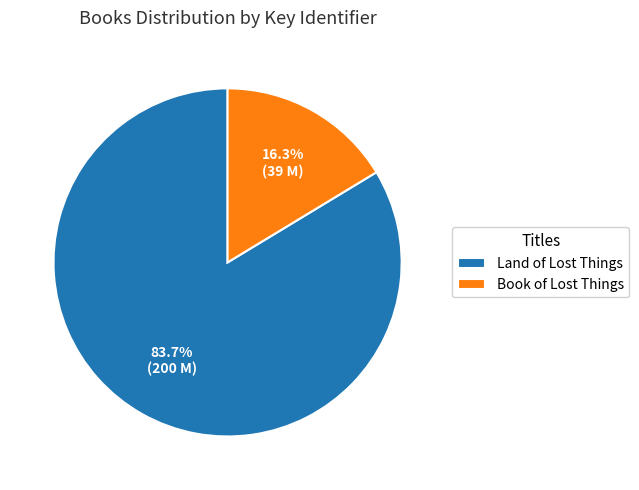

Combined, do Land of Lost Things and Book of Lost Things account for over 50%?

Yes